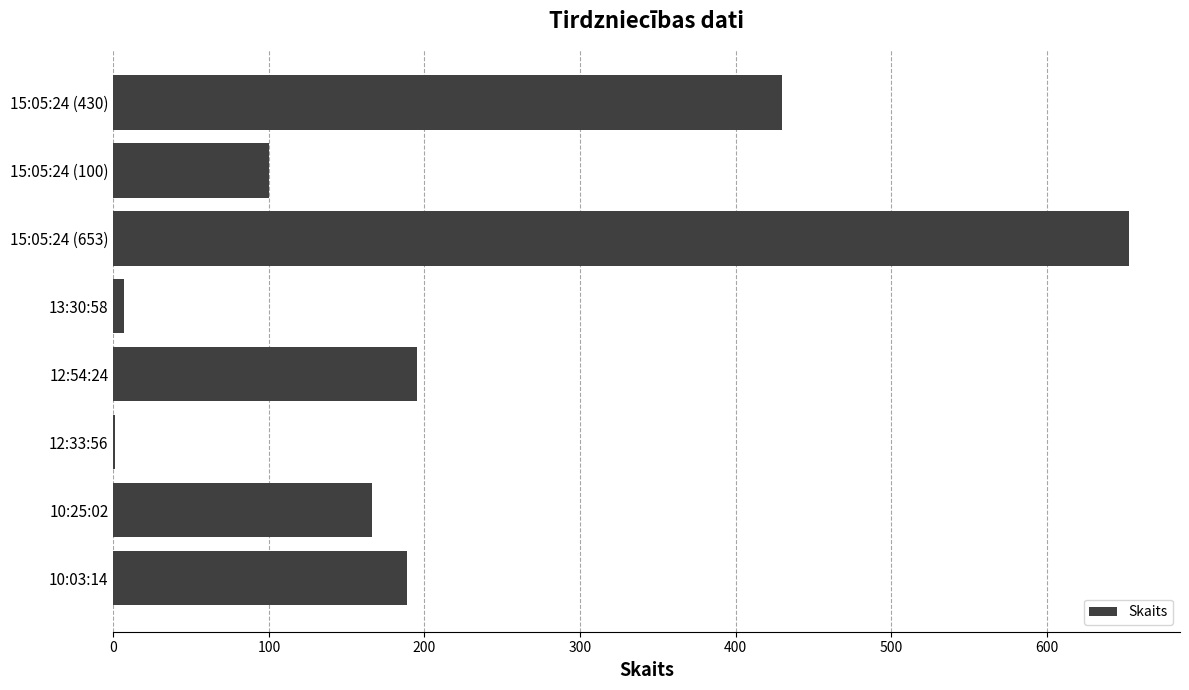

Reading top to bottom, transcribe all the data shown in this chart.

15:05:24 (430)=430	15:05:24 (100)=100	15:05:24 (653)=653	13:30:58=7	12:54:24=195	12:33:56=1	10:25:02=166	10:03:14=189